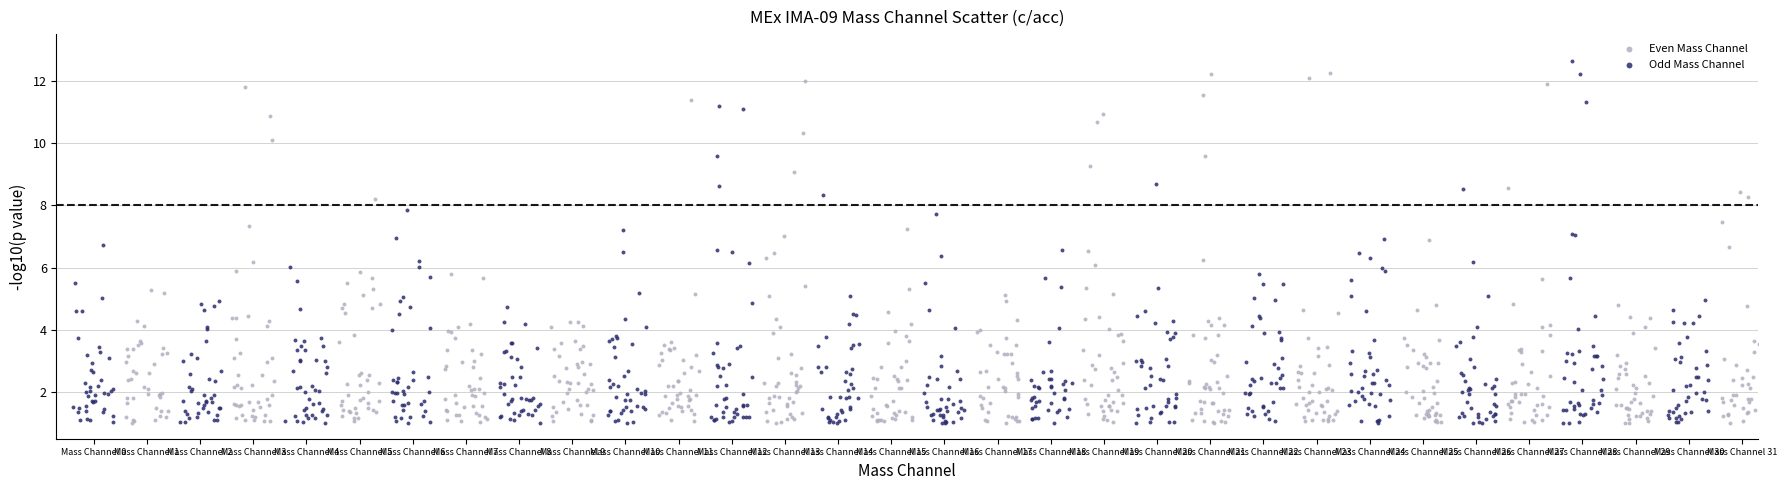

Which series reaches the maximum Y coordinate?

Even Mass Channel